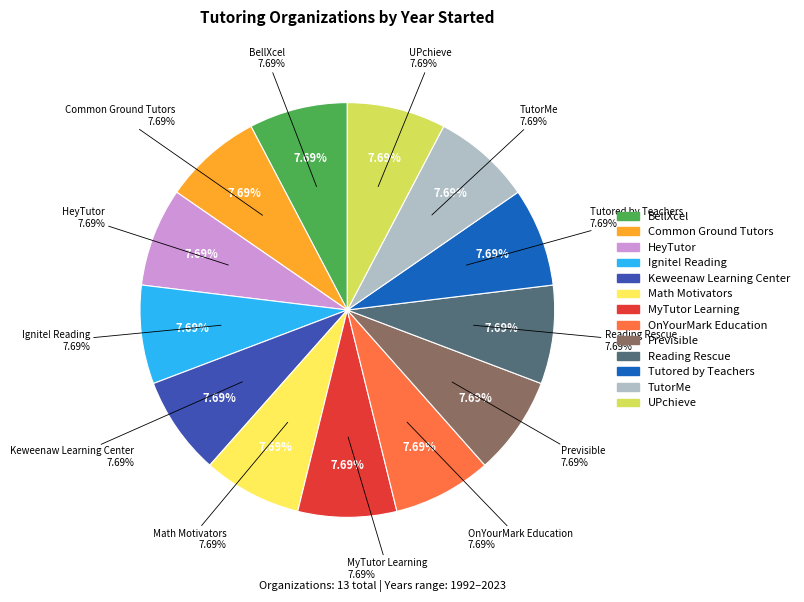

Which has a higher value, TutorMe or Previsible?

Previsible